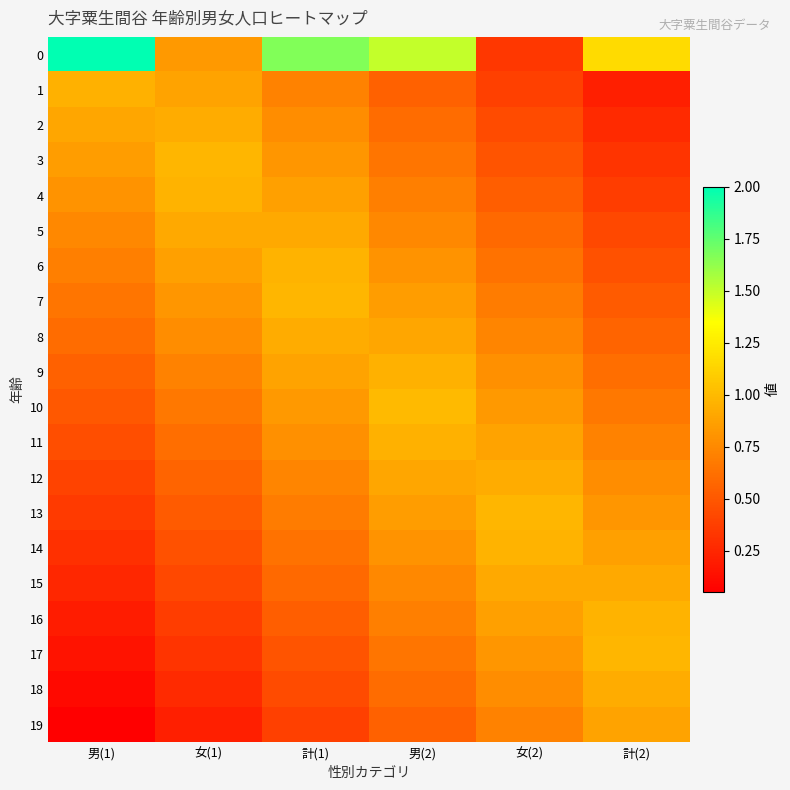

What is the difference between the highest and lowest values at 計(2)?

0.9